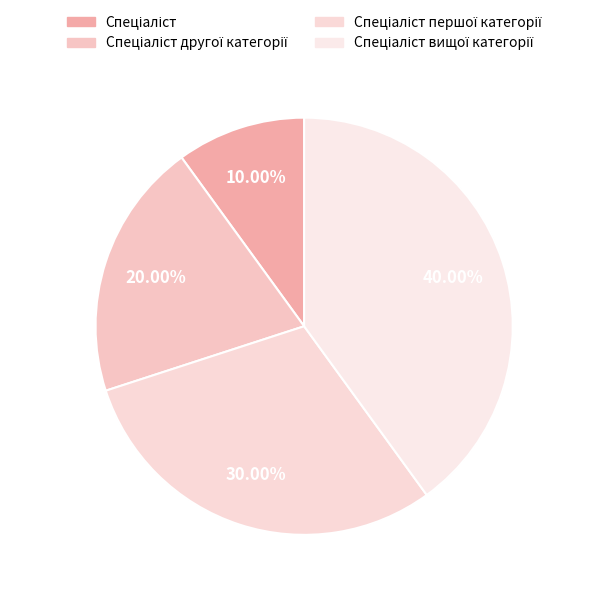

Count the number of slices in the pie.

4